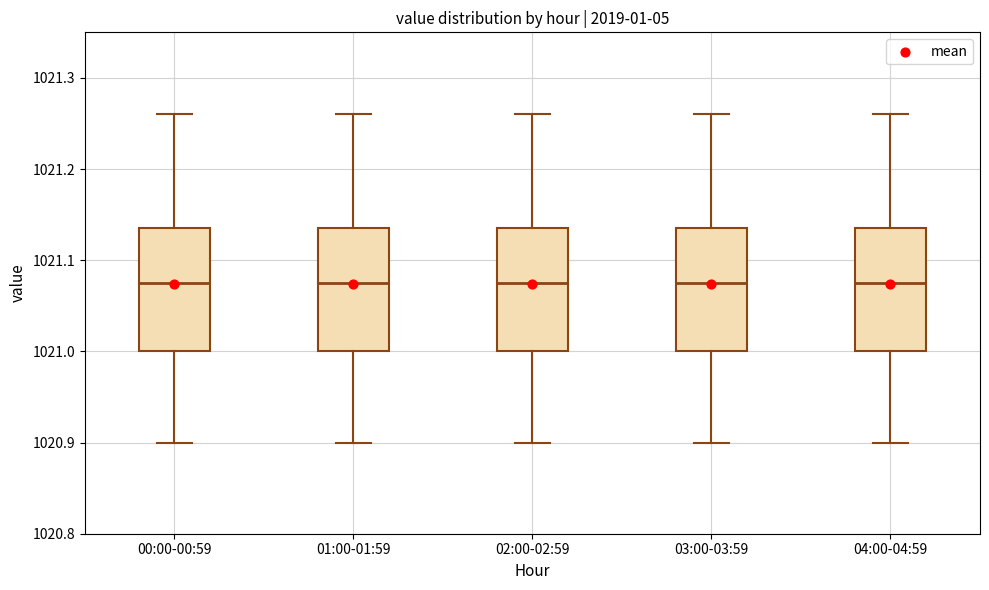

Where does the lower whisker of the box for 00:00-00:59 end on the y-axis? The values are not printed on the chart, so give them approximately, as read against the axis.

1020.90